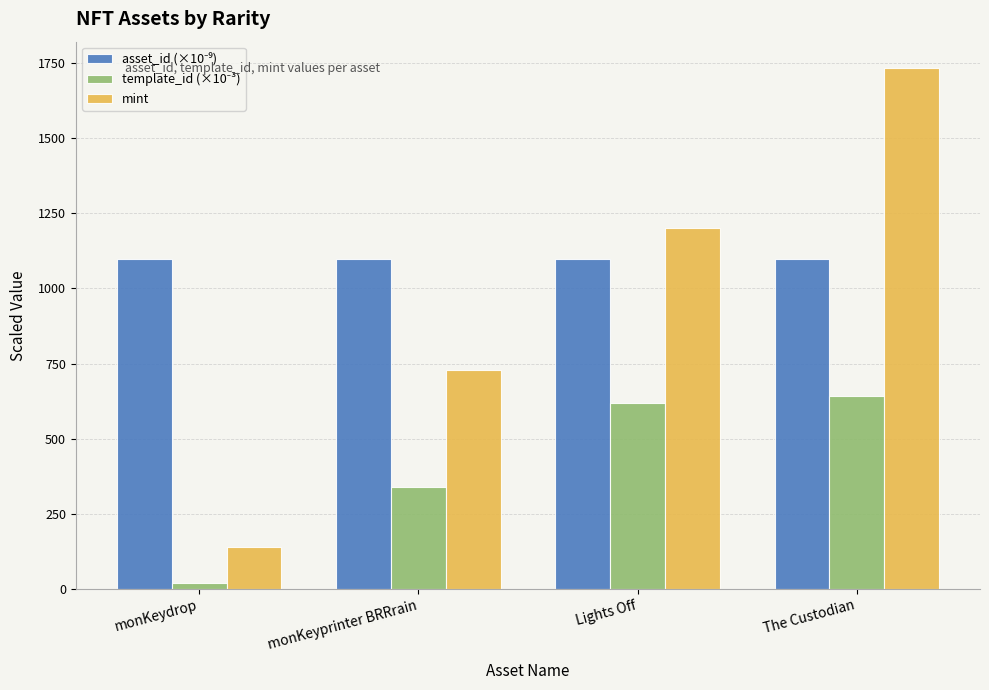

Which series has the largest range (max minus min)?

mint